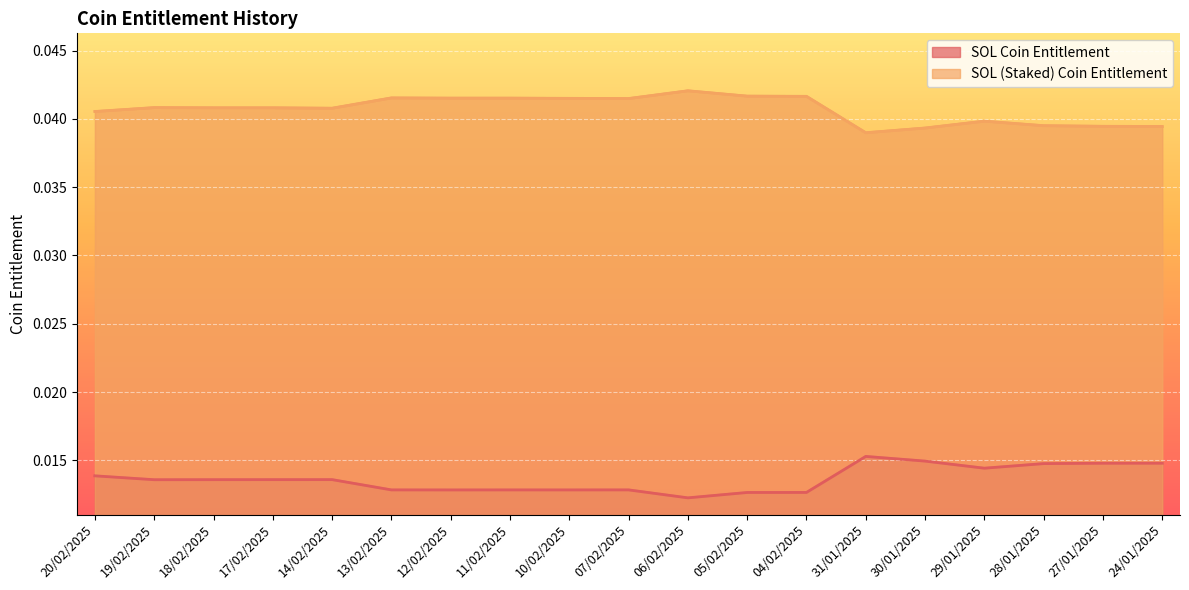

Is the value of SOL Coin Entitlement at 27/01/2025 greater than the value of SOL (Staked) Coin Entitlement at 27/01/2025?

No